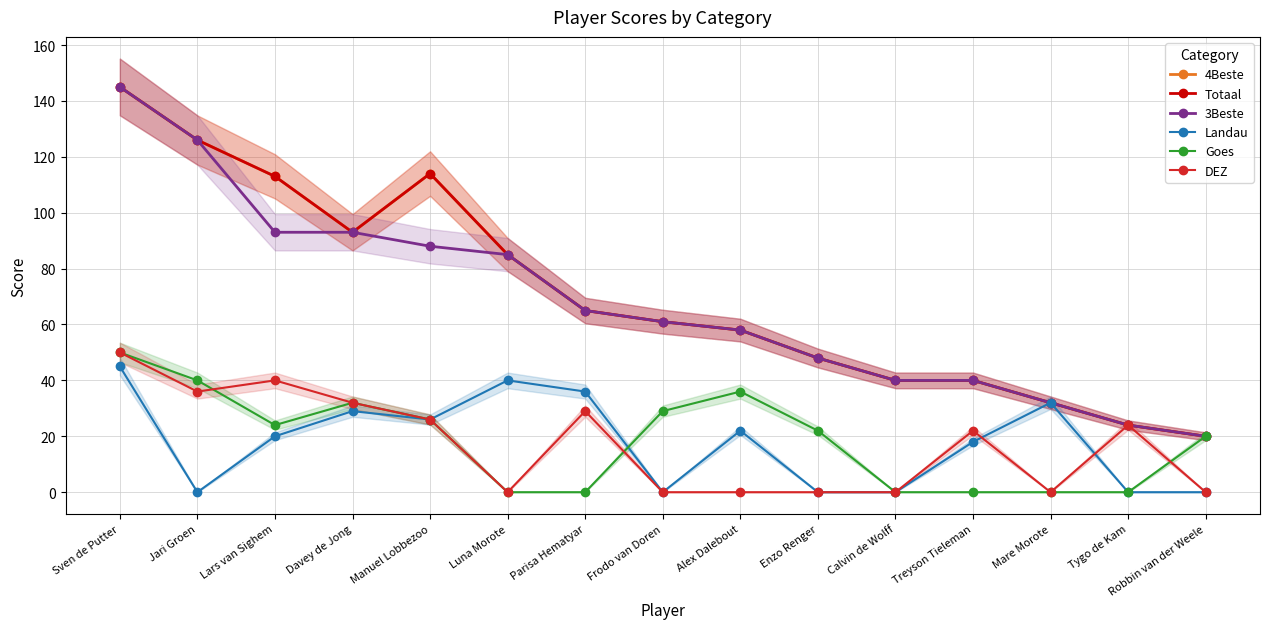

Which label corresponds to the smallest value in the chart?

Jari Groen